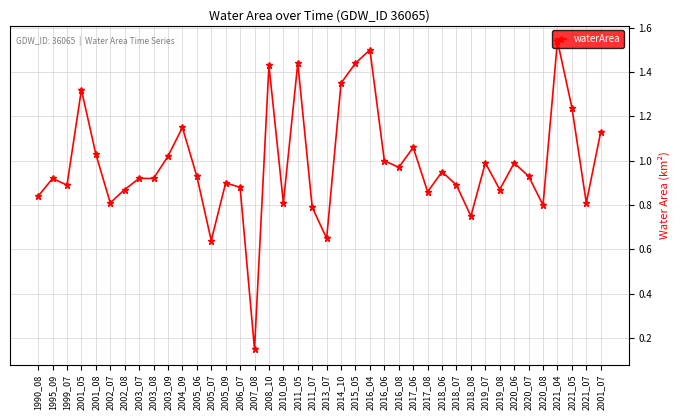

Is it true that the value at 2002_07 is 0.8?

True